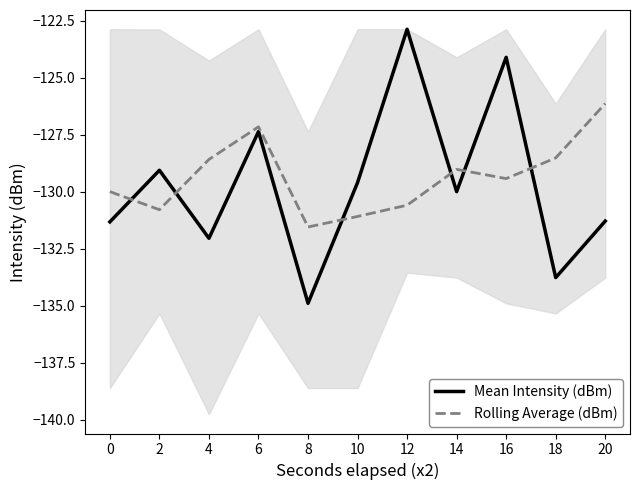

What is the difference between the maximum and minimum values in the Mean Intensity (dBm) series?

12.0